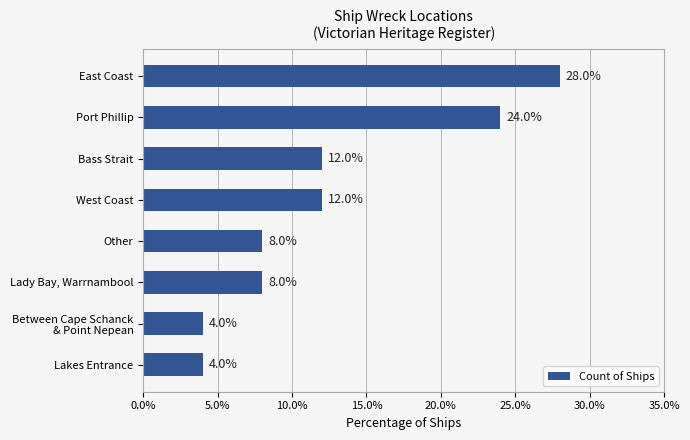

Reading bottom to top, transcribe all the data shown in this chart.

4.0	4.0	8.0	8.0	12.0	12.0	24.0	28.0